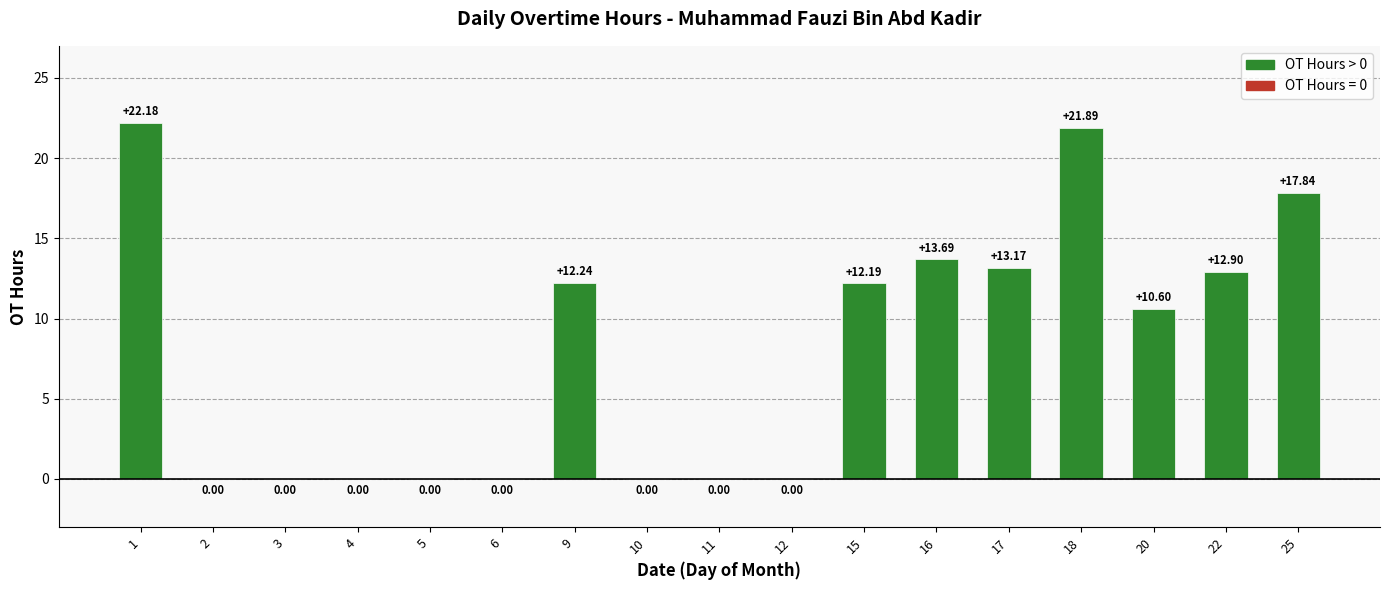

What is the change in value from 1 to 4?

-22.2